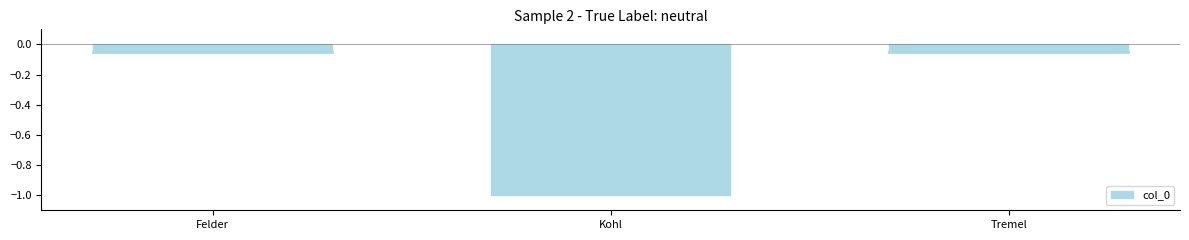

Are the bars grouped side by side (vs. stacked)?

No